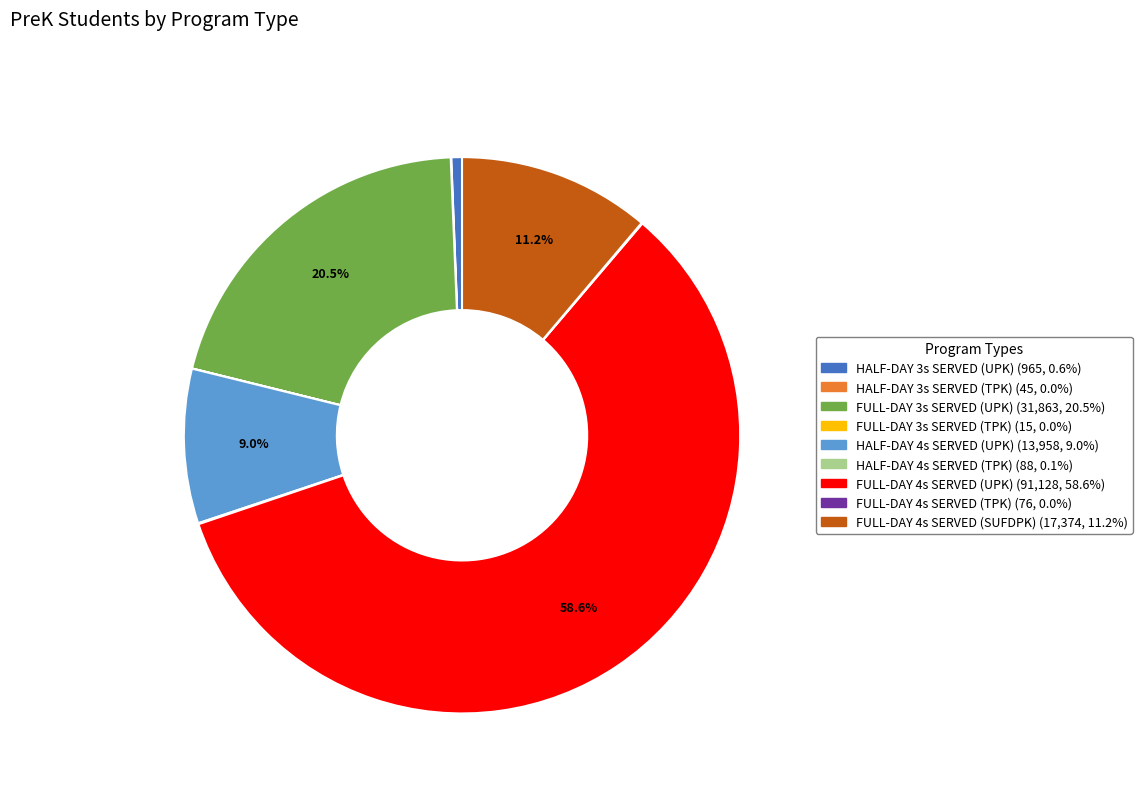

Is FULL-DAY 4s SERVED (UPK) the majority of the pie?

Yes